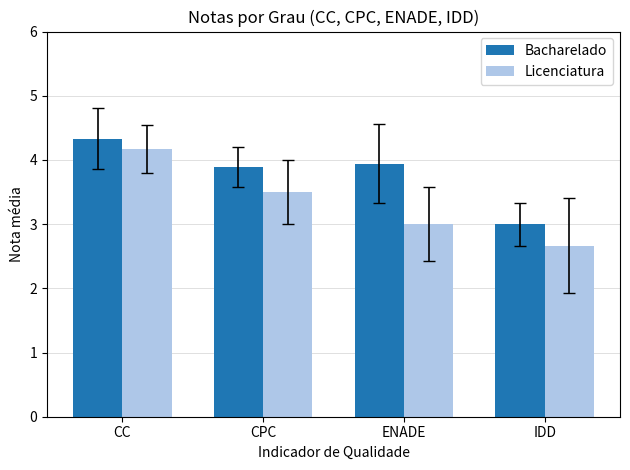

Is it true that Bacharelado equals 3.0 at IDD?

True